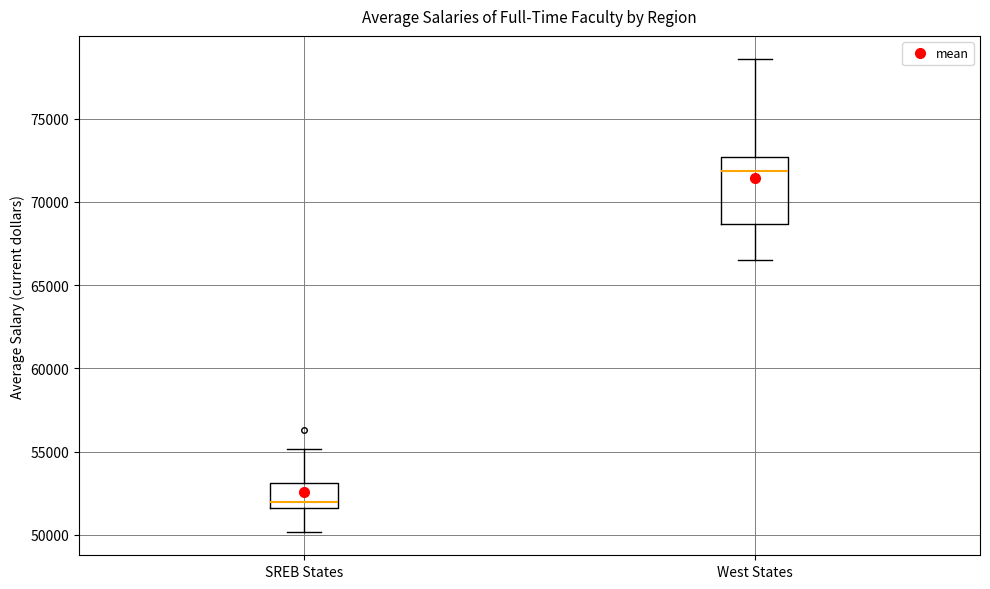

Comparing the boxes themselves (not the whiskers), which one is the tallest?

West States